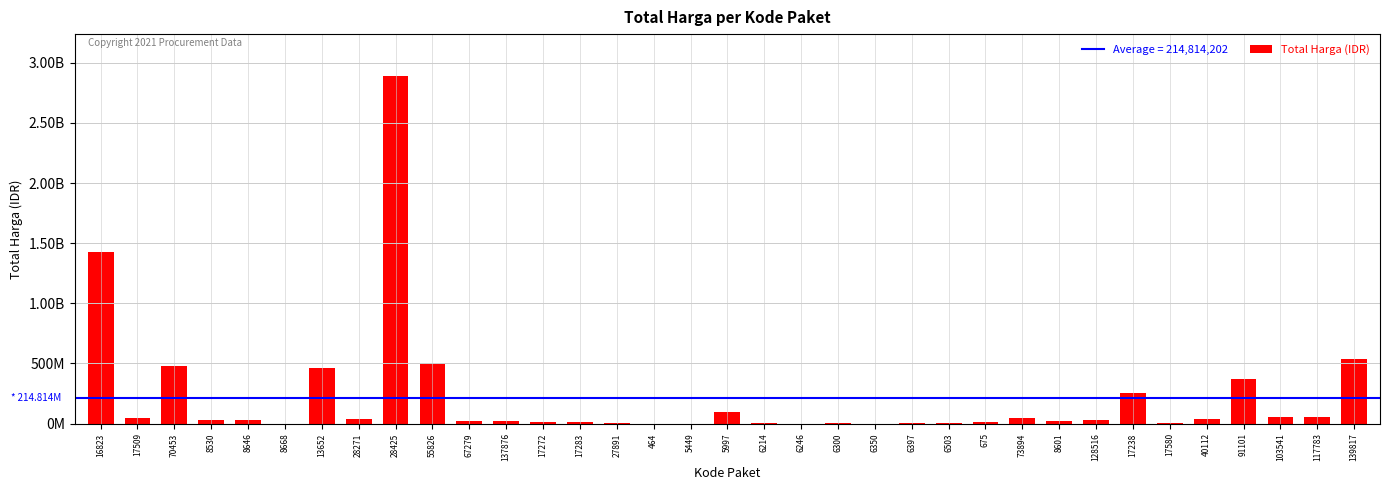

What is the change in value from 8668 to 6246?

-312875